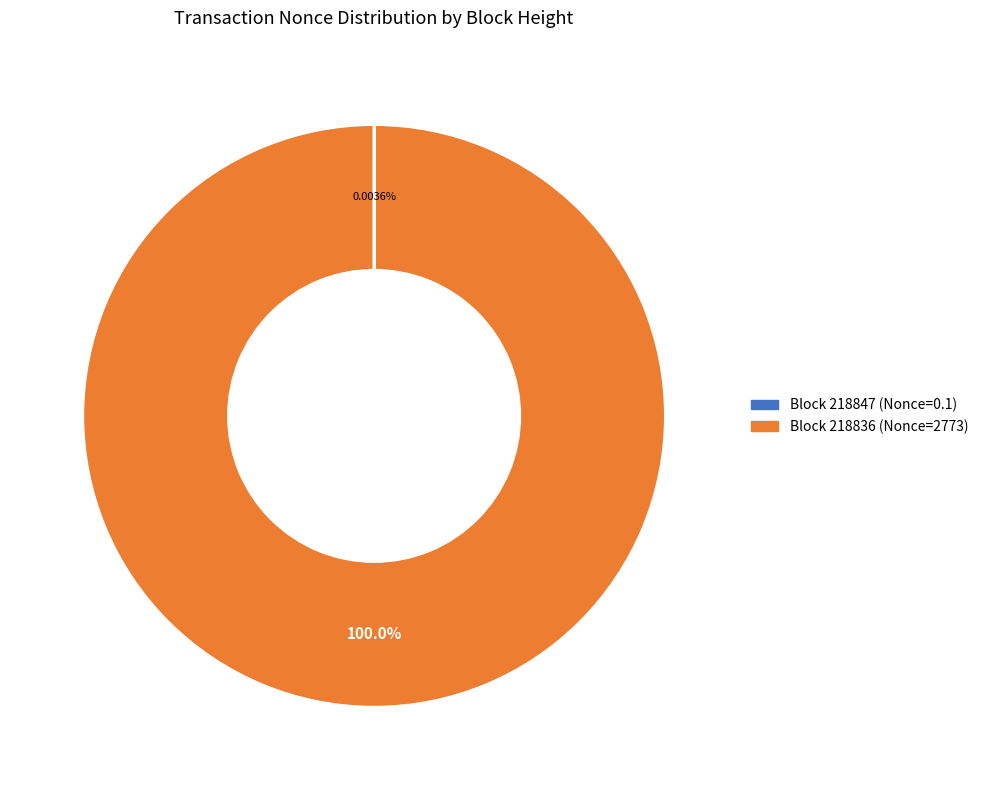

Is there a majority slice in this chart?

Yes